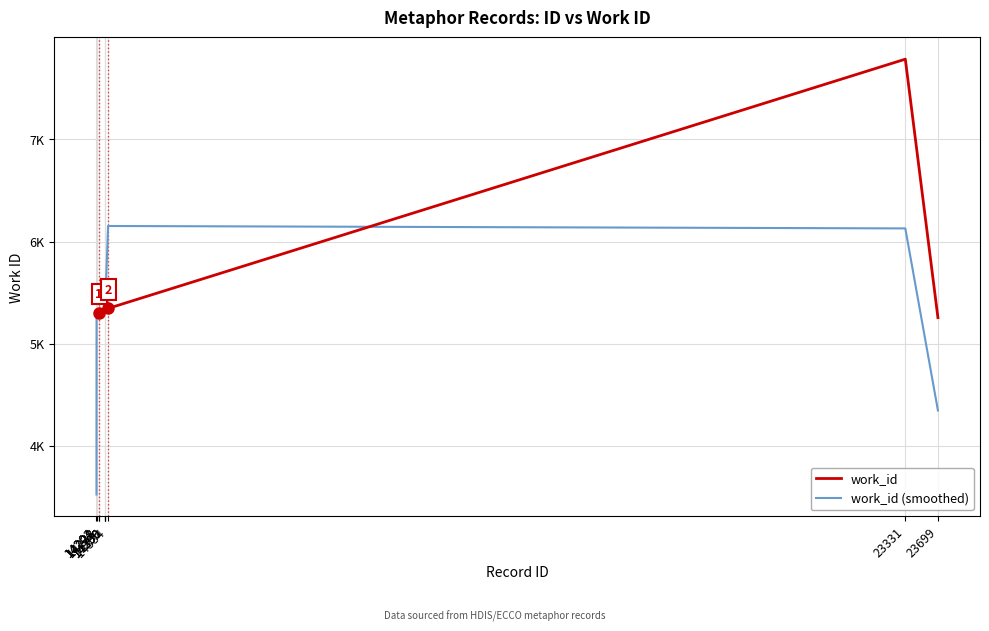

What is the difference between the work_id (smoothed) values at 14204 and 14300?

41.7